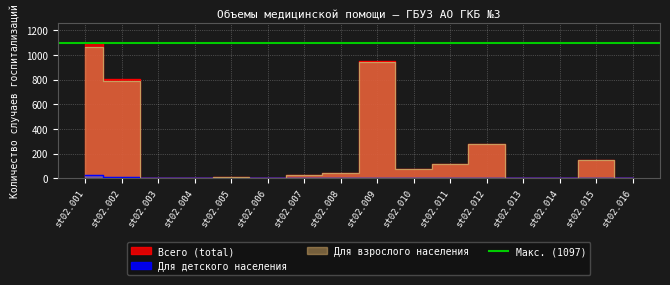

At which category is the sum across all series the highest?

st02.001